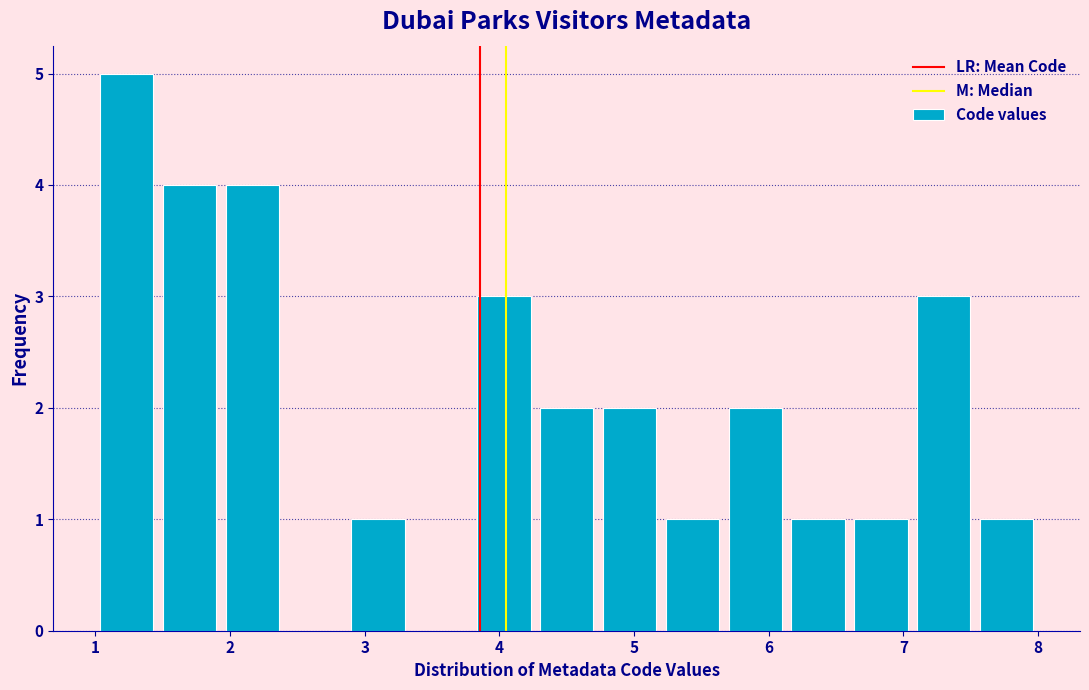

How tall is the bar that spans 7.1 to 7.5 on the x-axis? Neither the bar edges nor the heights are printed on the chart, so give them approximately, as read against the axes.

3